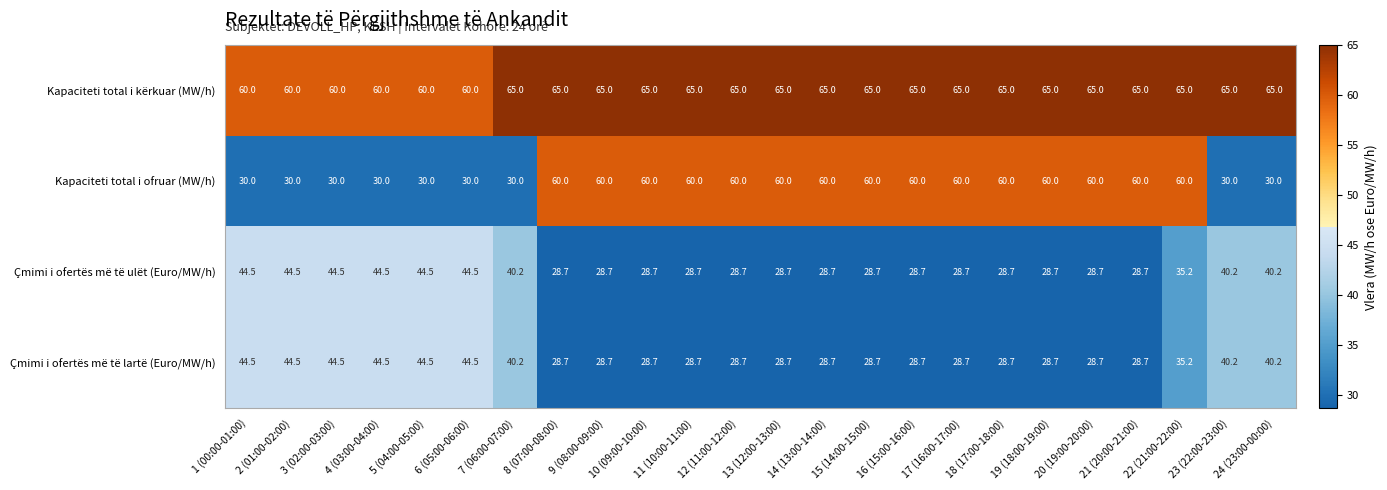

What is the greatest value displayed?

65.0